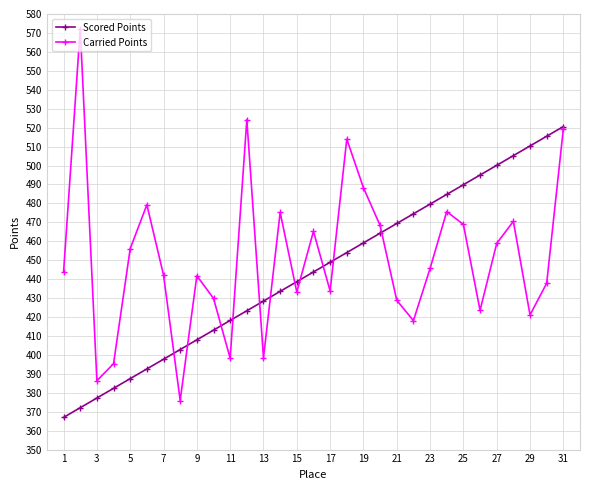

How many lines are shown in the chart?

2